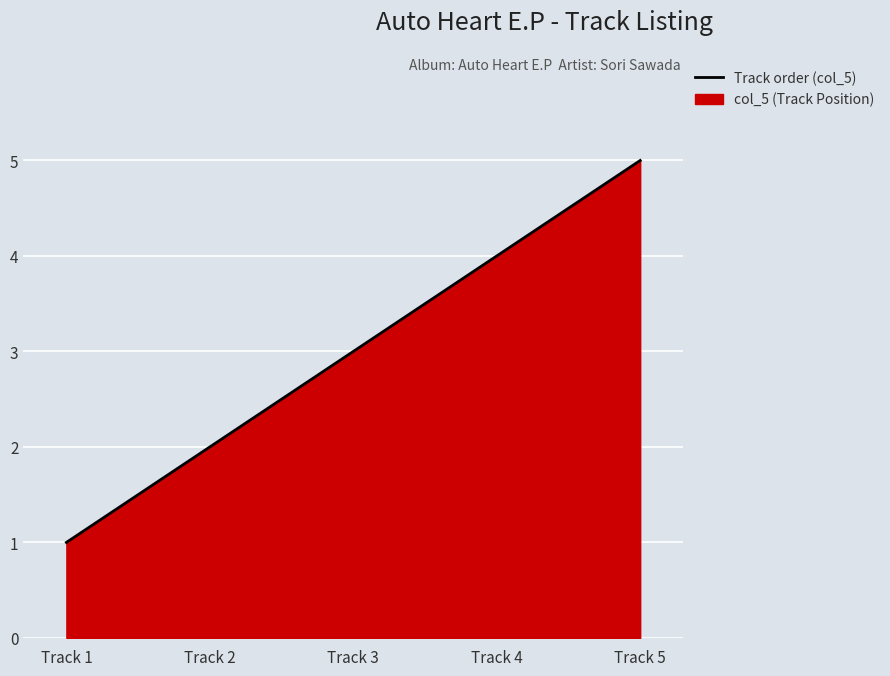

What is the change in value from Track 2 to Track 4?

+2